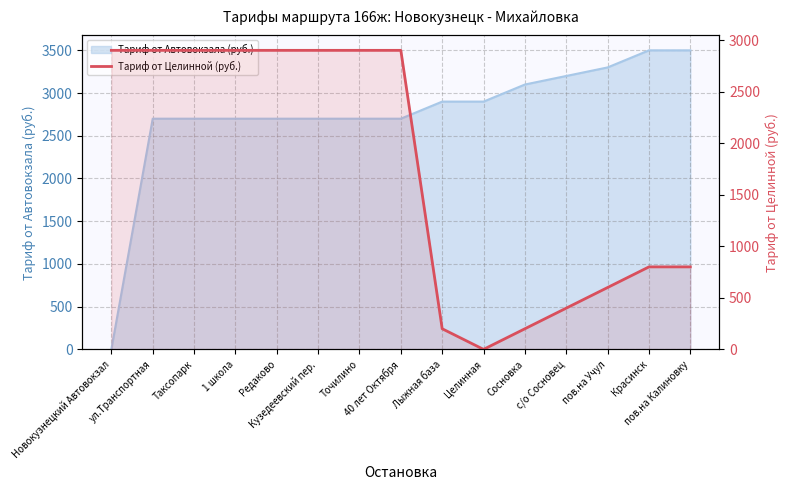

At which category does the data reach its first local valley?

Целинная